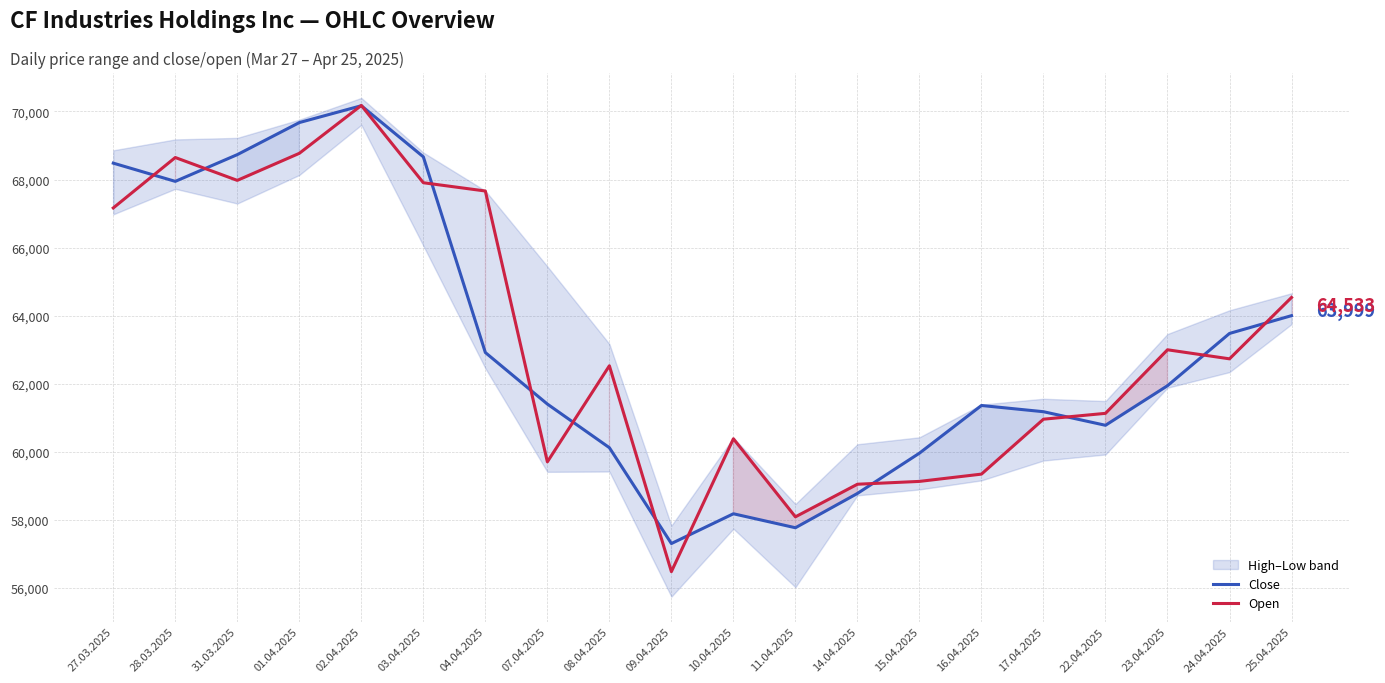

What is the sum of the Open values at 08.04.2025 and 28.03.2025?

131172